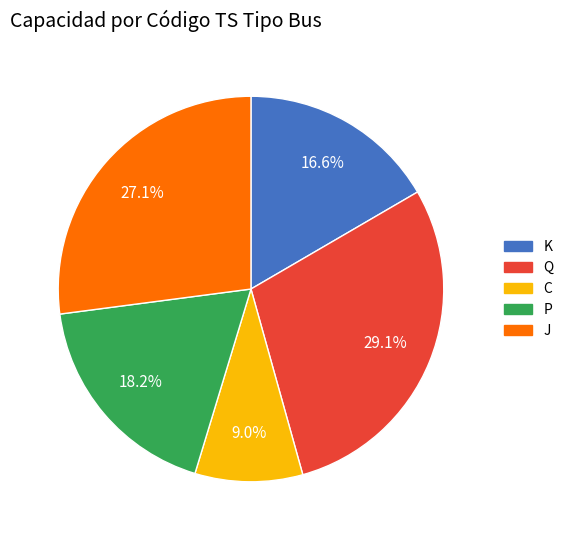

Which has a higher value, J or C?

J